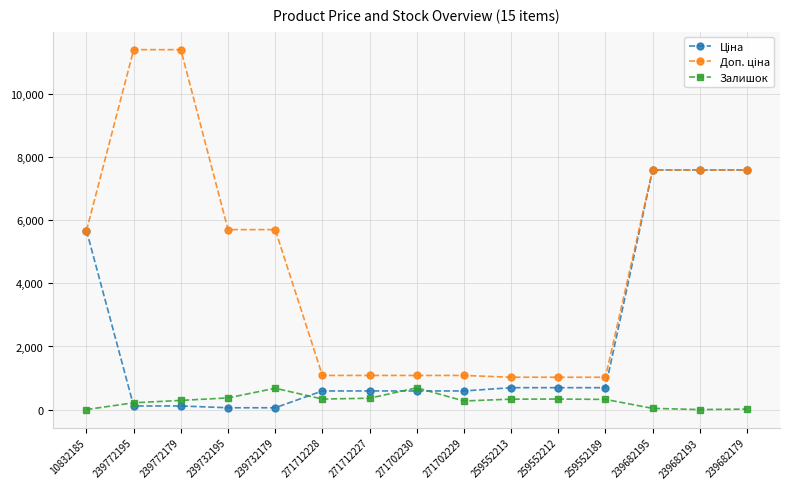

What is the greatest value displayed?

11410.0